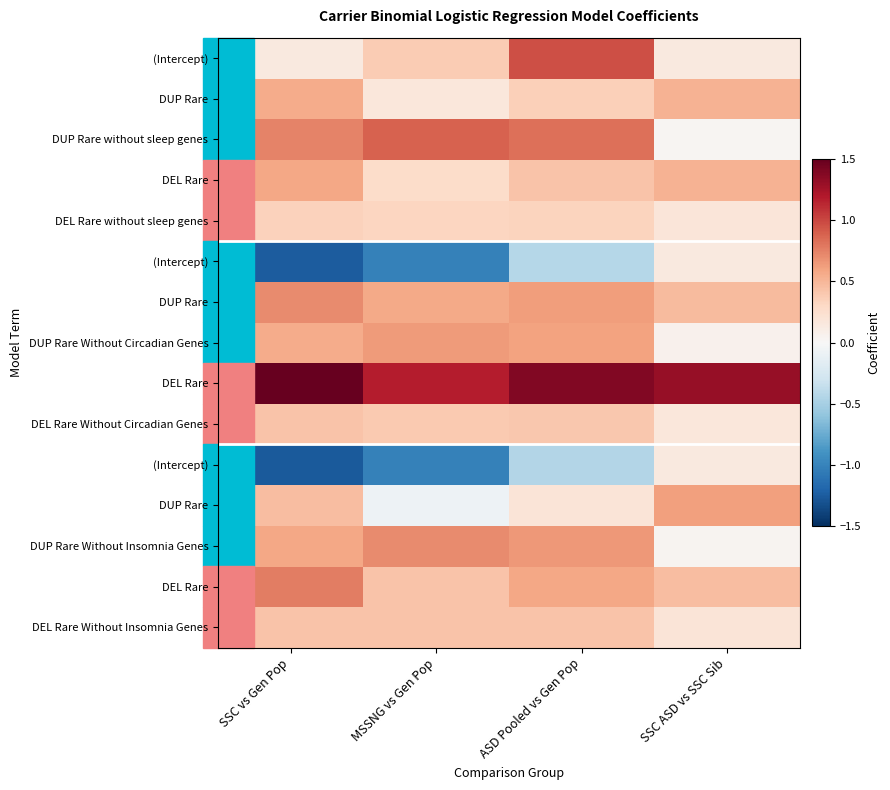

Count the number of data series in this chart.

15